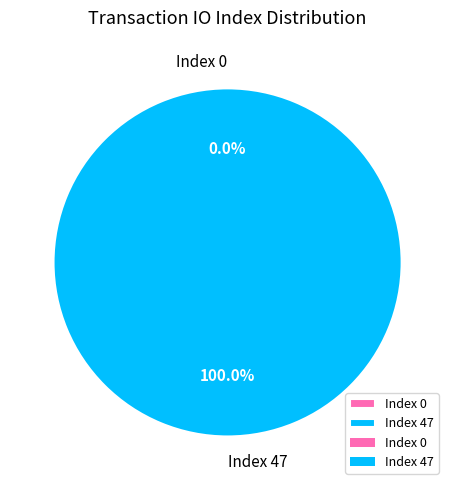

How many segments does this pie chart have?

2